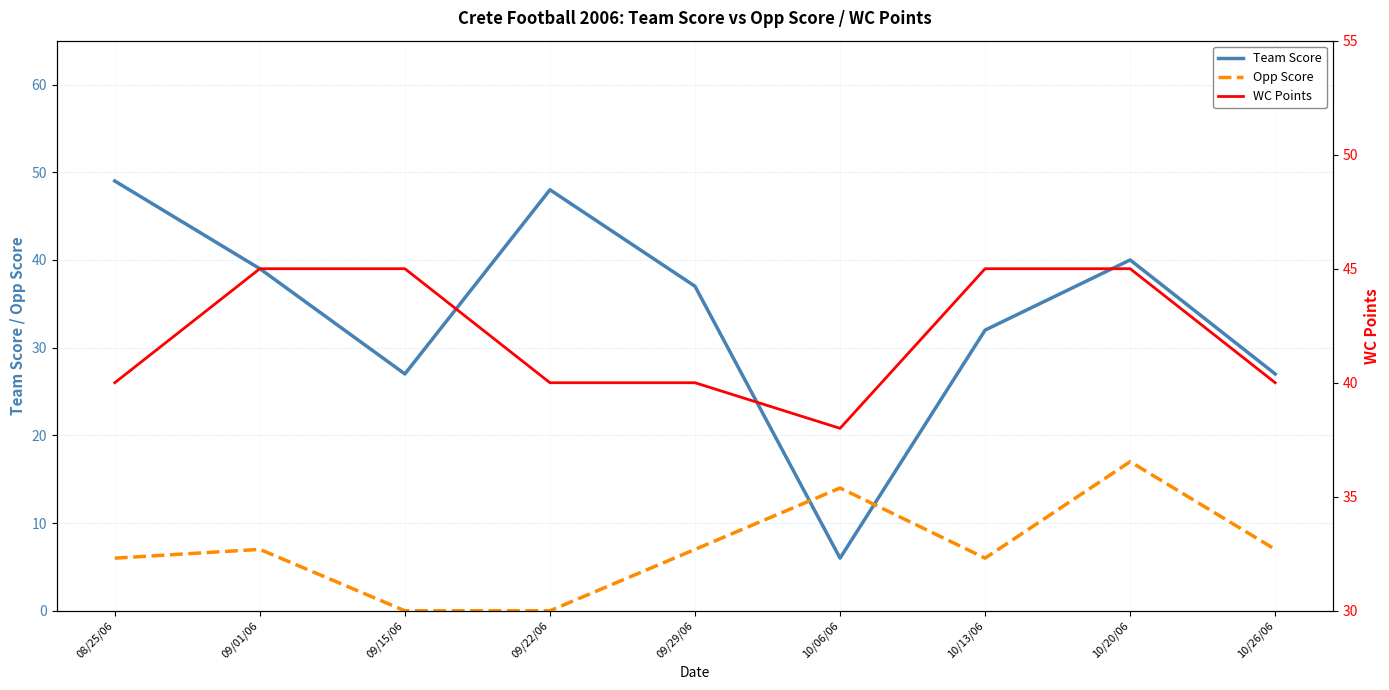

Between which two adjacent categories do Opp Score and Team Score first intersect?

09/29/06 and 10/06/06